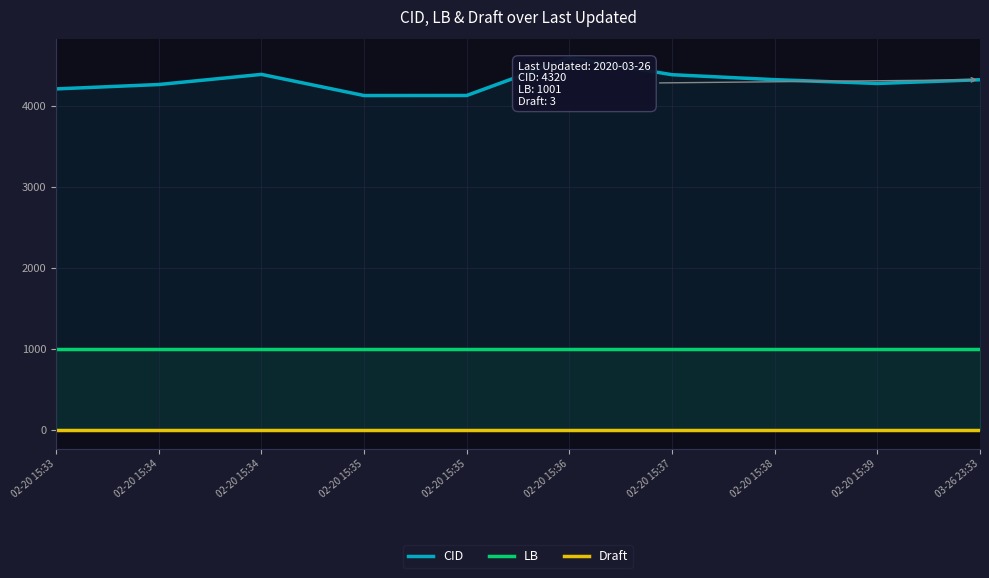

List the series in order of their peak value, highest first.

CID, LB, Draft